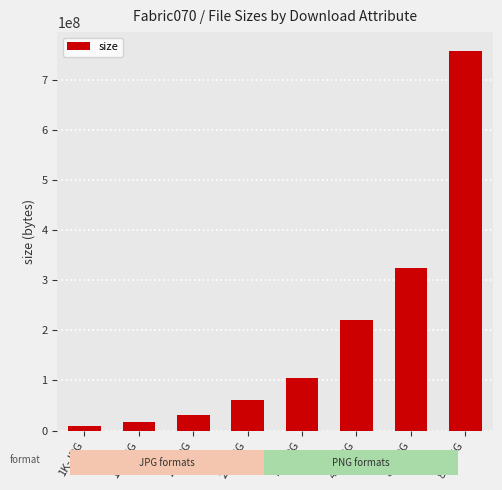

What is the difference between the size values at 8K-JPG and 2K-JPG?

292644765